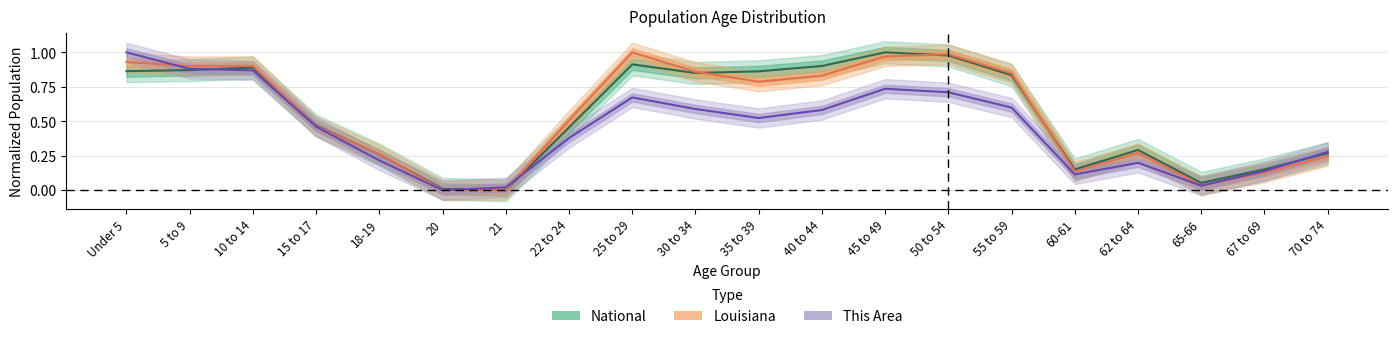

The This Area series shows 0.2 at 40 to 44. True or false?

False